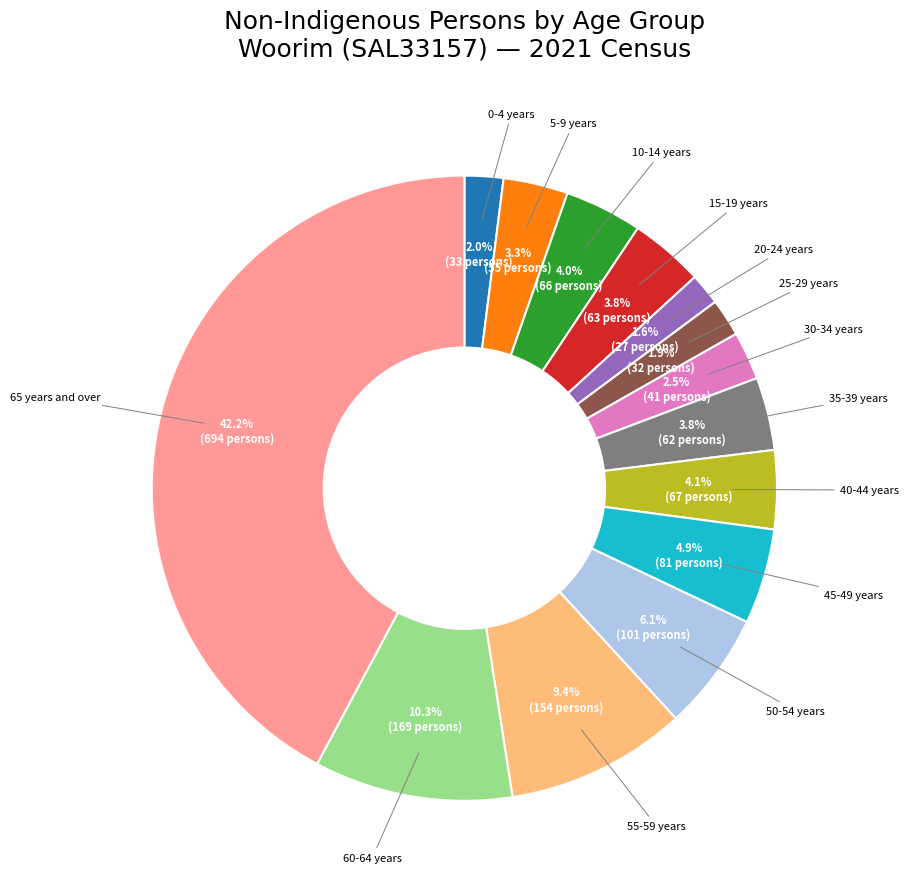

Does any single category account for the majority?

No